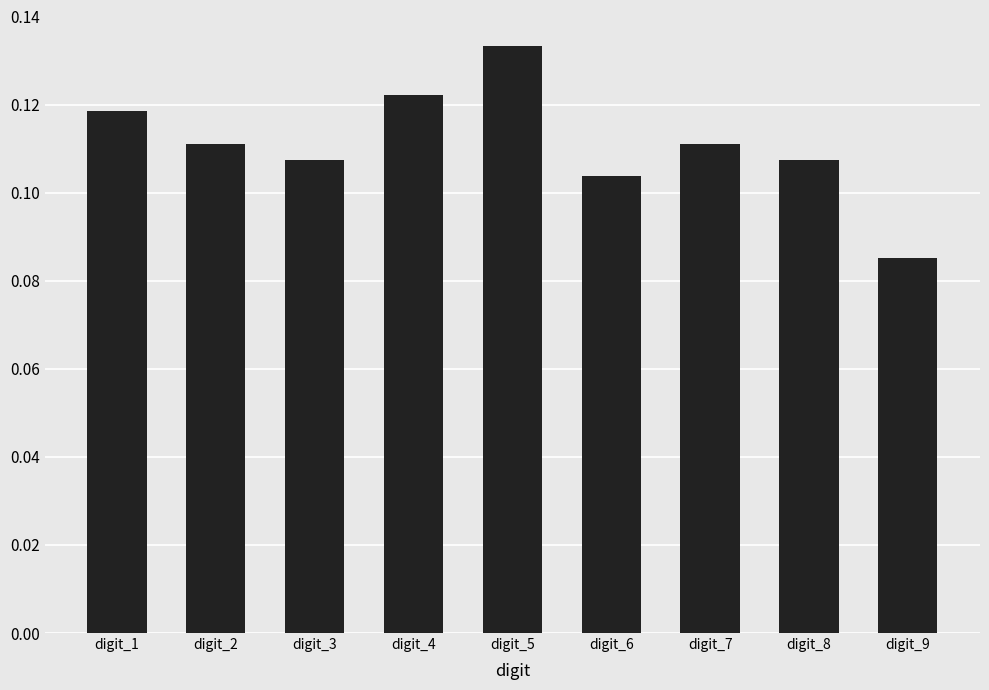

The chart shows a value of 0.0 at digit_6. True or false?

False